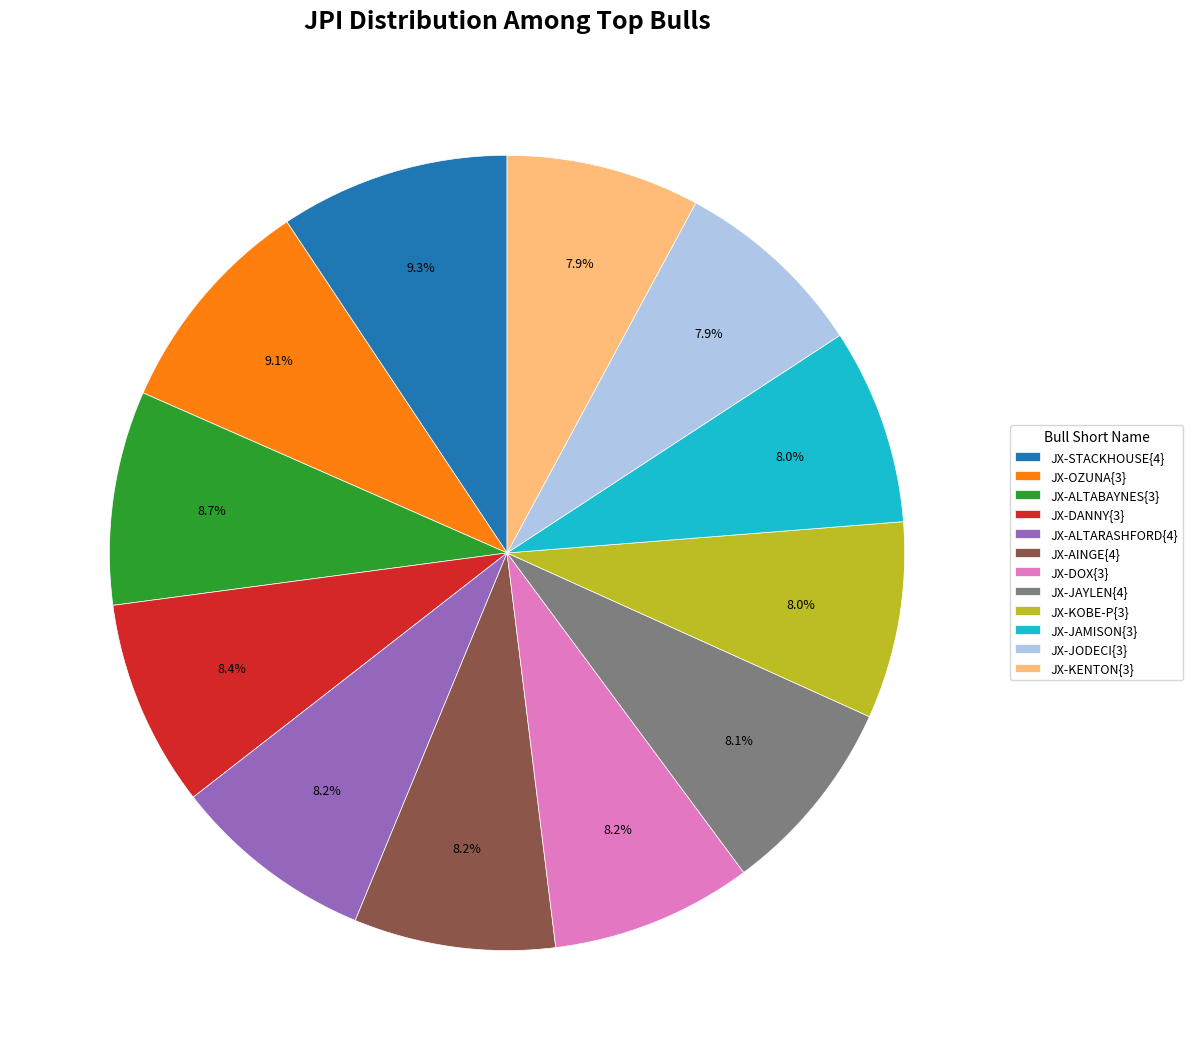

Is the sum of JX-AINGE{4} and JX-ALTARASHFORD{4} greater than half?

No